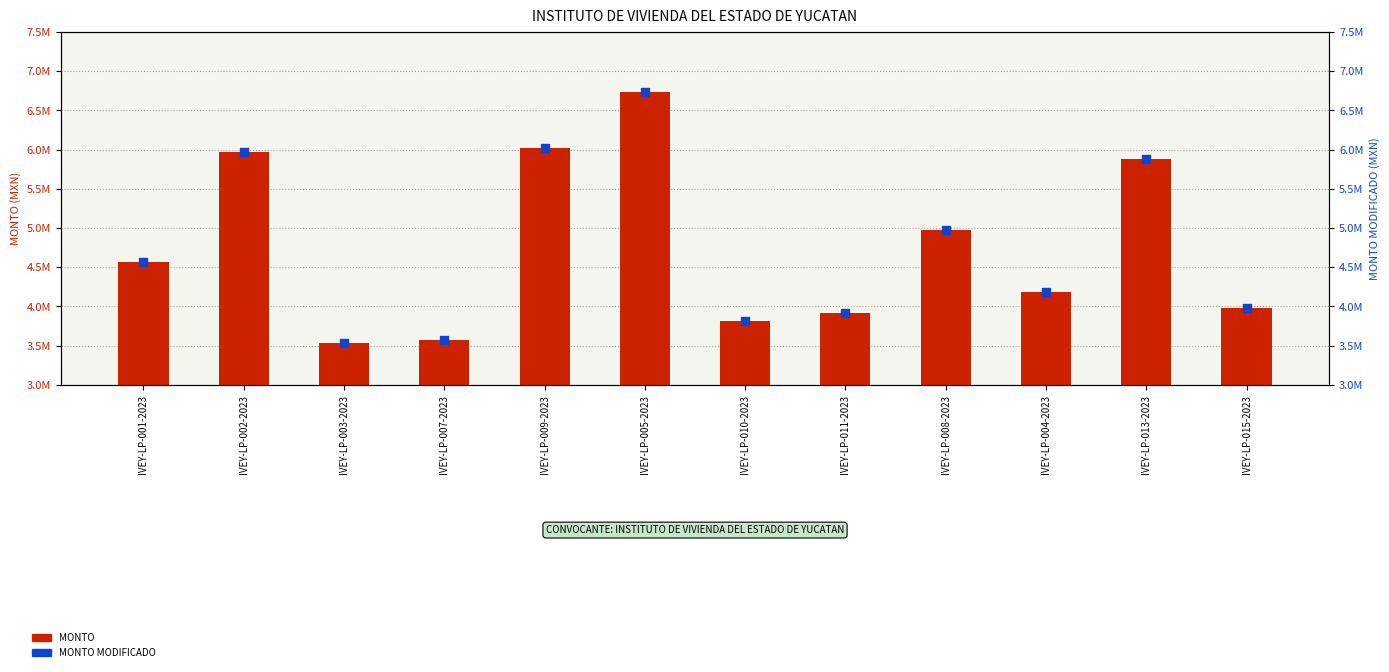

Which series has the widest spread of Y values?

MONTO